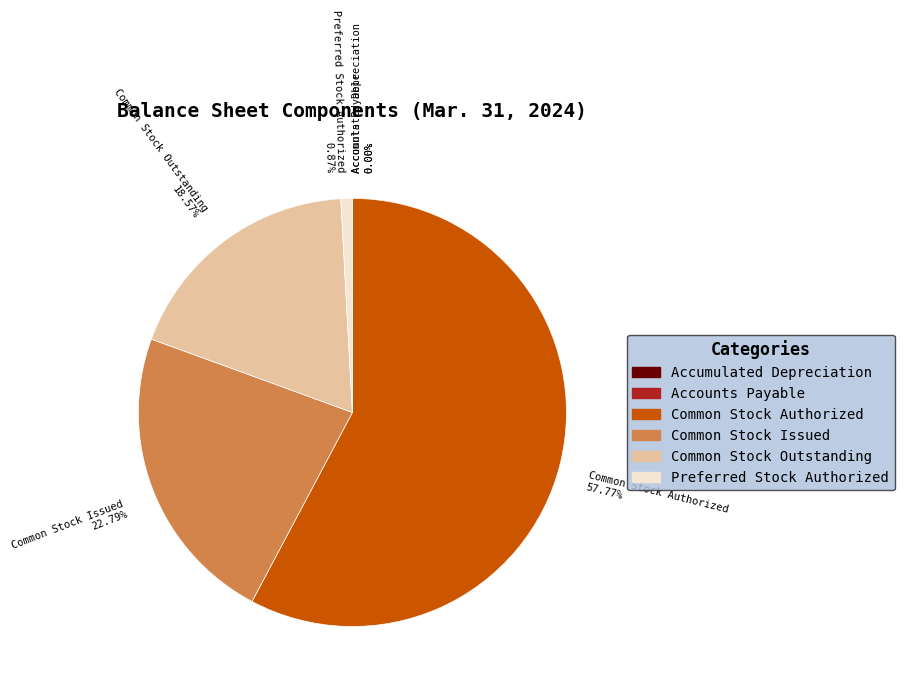

True or false: Common Stock Authorized accounts for 58% of the total.

True